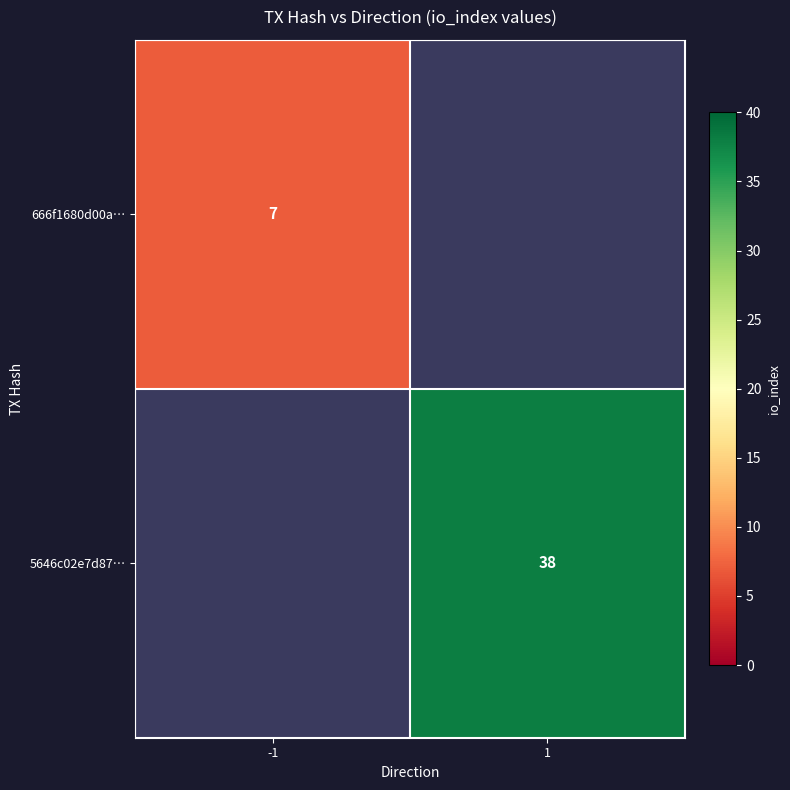

The 666f1680d00a… series shows 4.5 at -1. True or false?

False